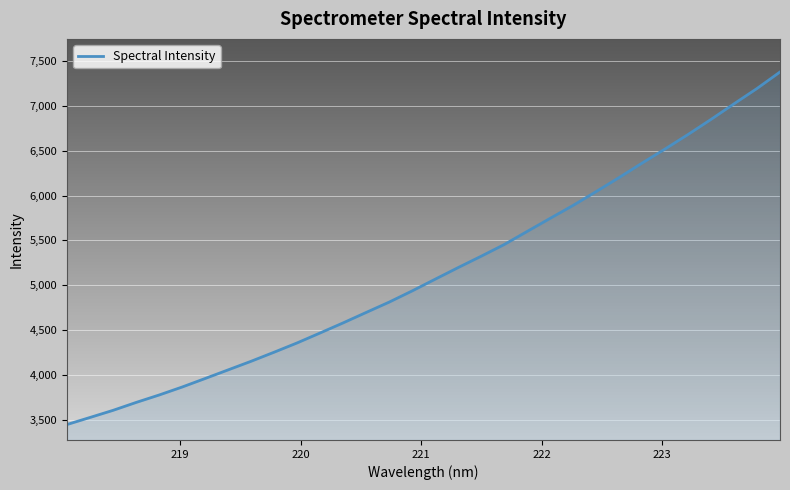

What is the difference between the maximum and minimum values?

3930.1